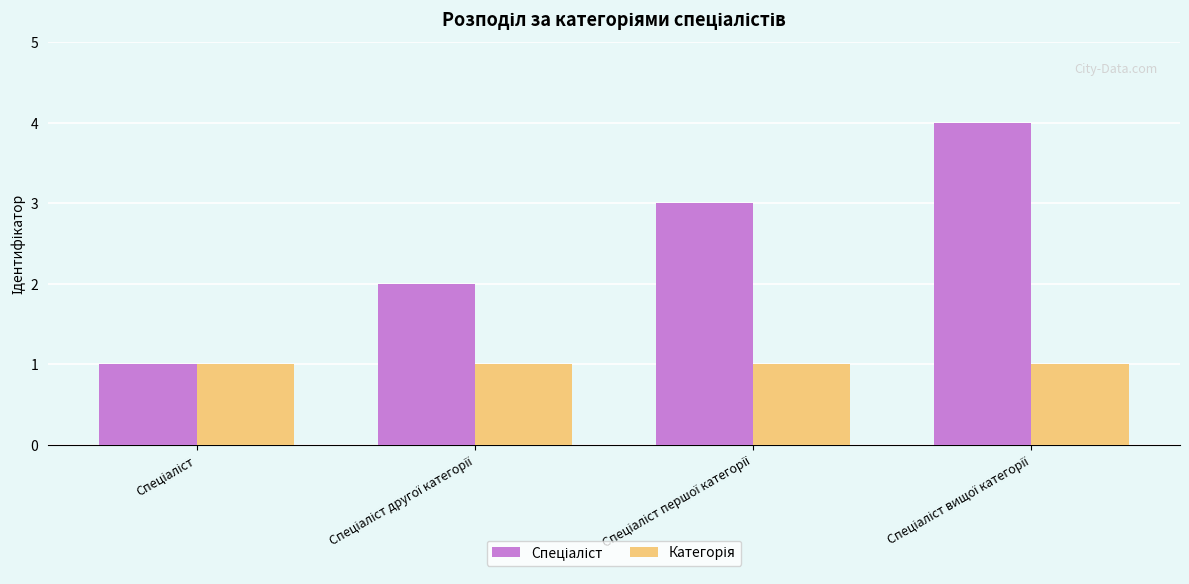

How many data points does each series have?

4